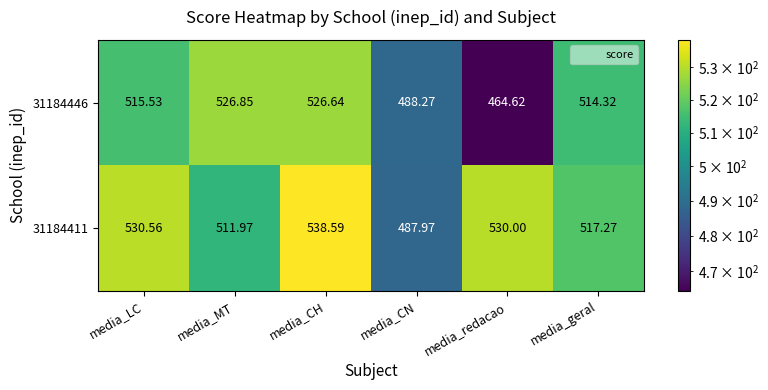

Which label corresponds to the largest value in the chart?

media_CH